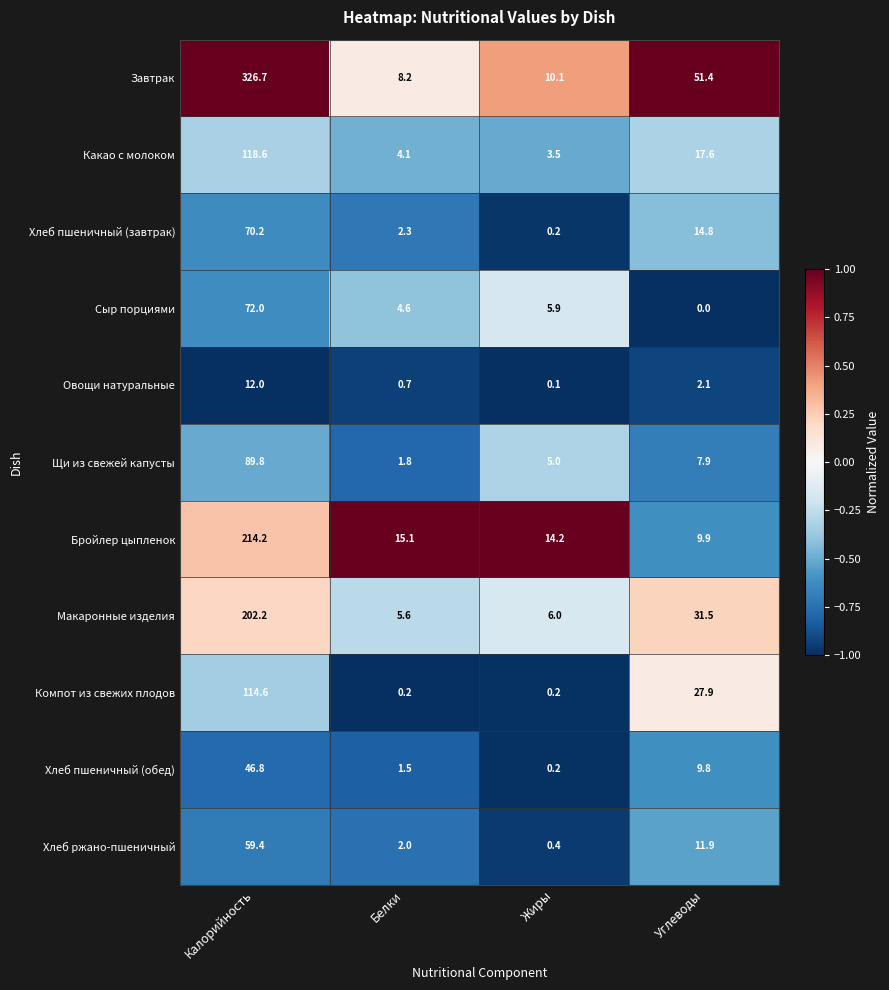

What is the difference between the highest and lowest values at Белки?

14.9